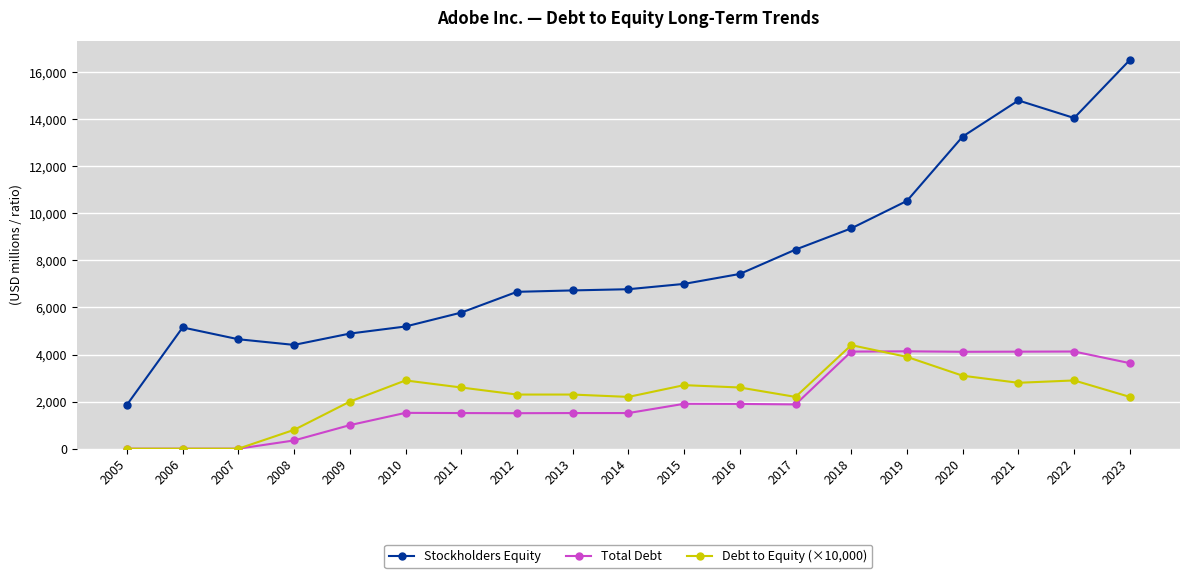

Rank the series at 2009 from highest to lowest value.

Stockholders Equity, Debt to Equity (×10,000), Total Debt